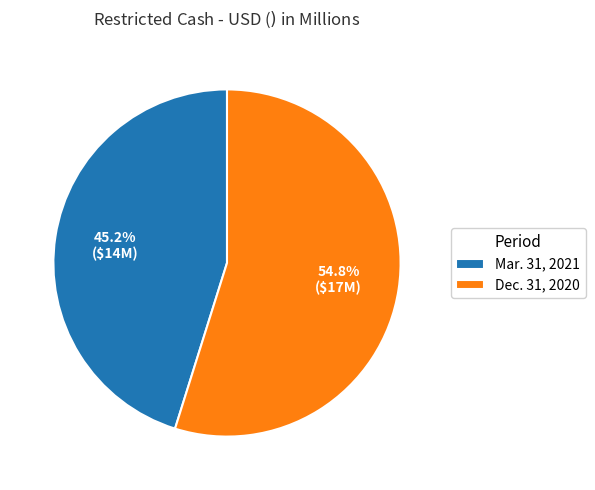

How many segments does this pie chart have?

2